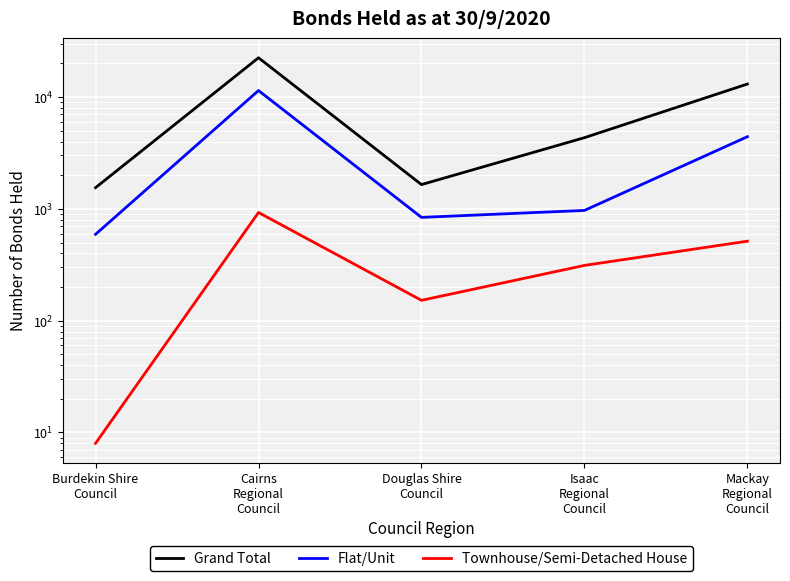

True or false: Flat/Unit has more than 1 points higher than both neighbors.

False